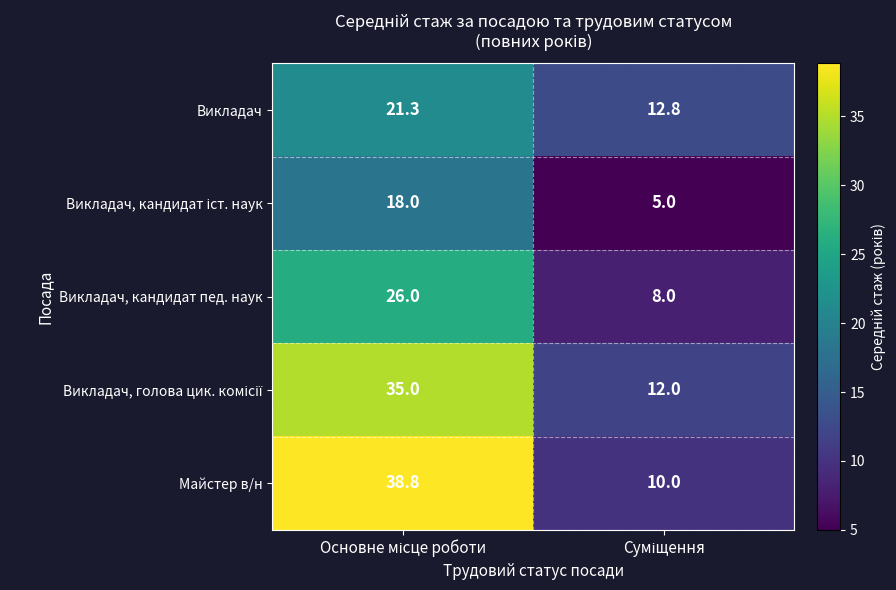

Which series has the widest spread of values?

Майстер в/н